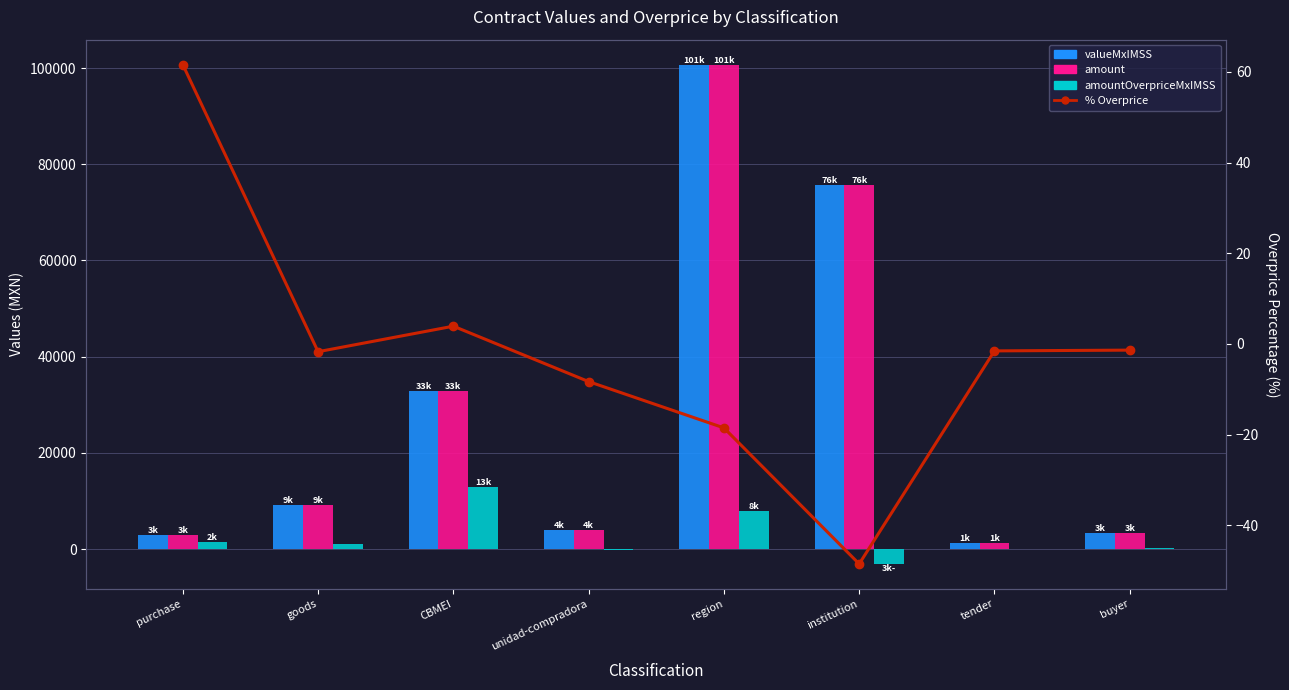

The value of amountOverpriceMxIMSS at region is 5311.1. True or false?

False